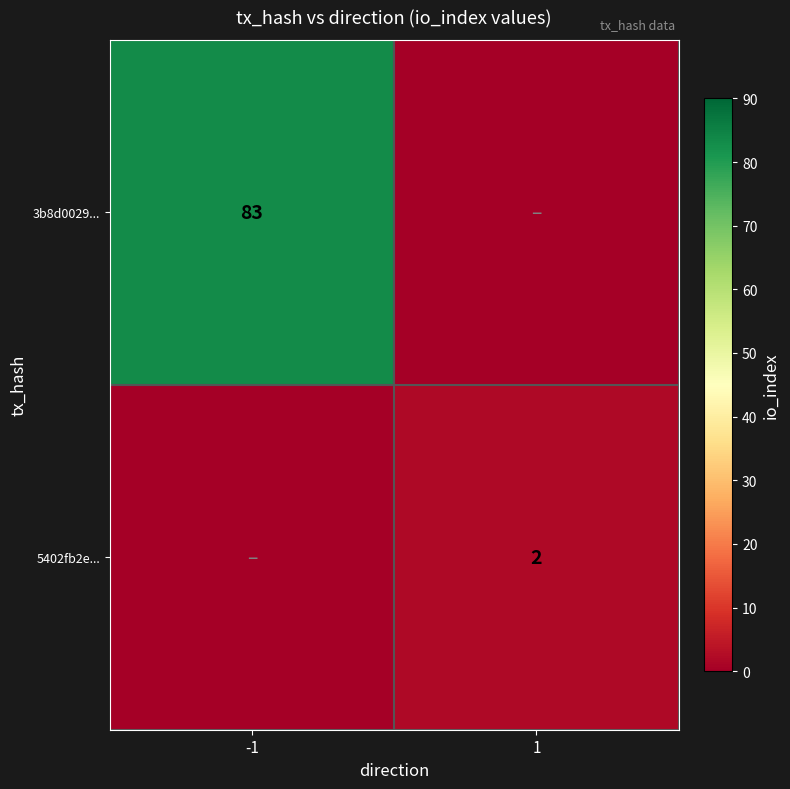

The 5402fb2e... series shows 2 at 1. True or false?

True